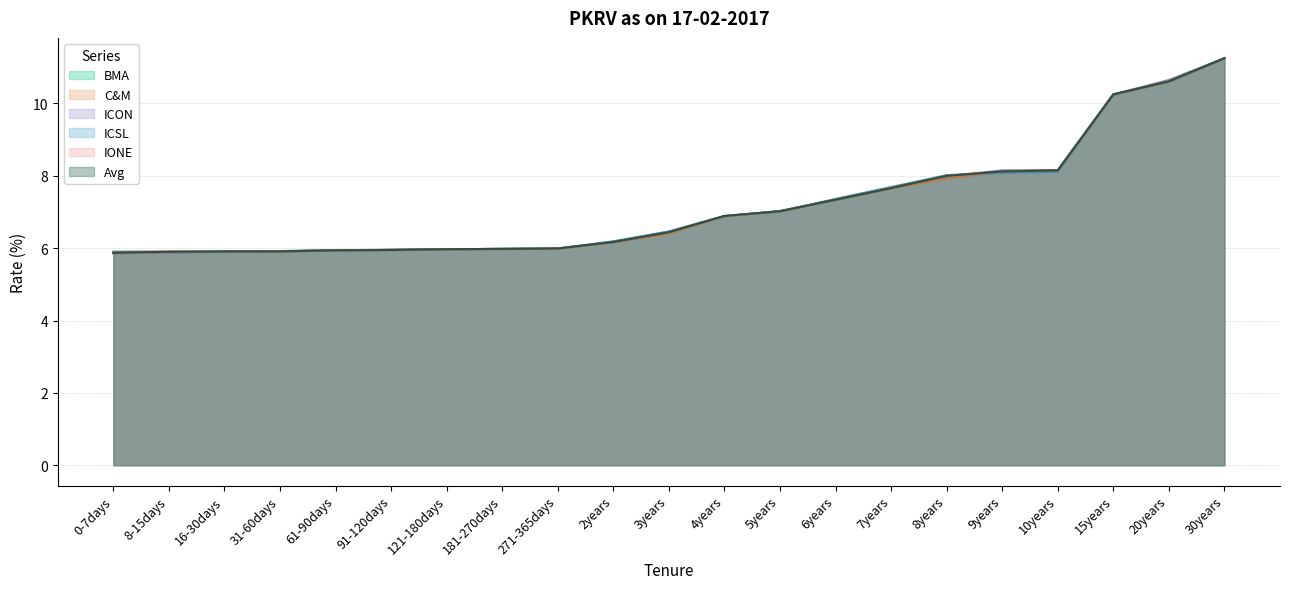

True or false: C&M has a value of 5.9 at 16-30days.

True